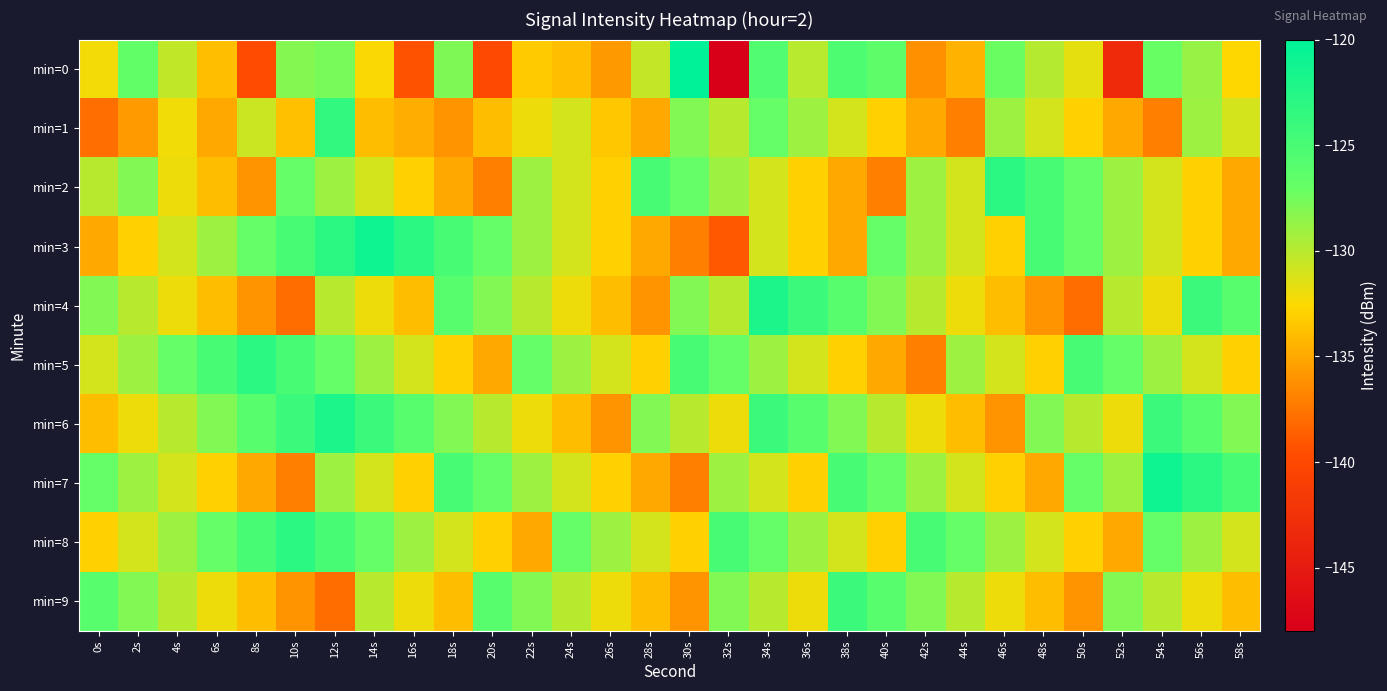

Which label corresponds to the largest value in the chart?

30s